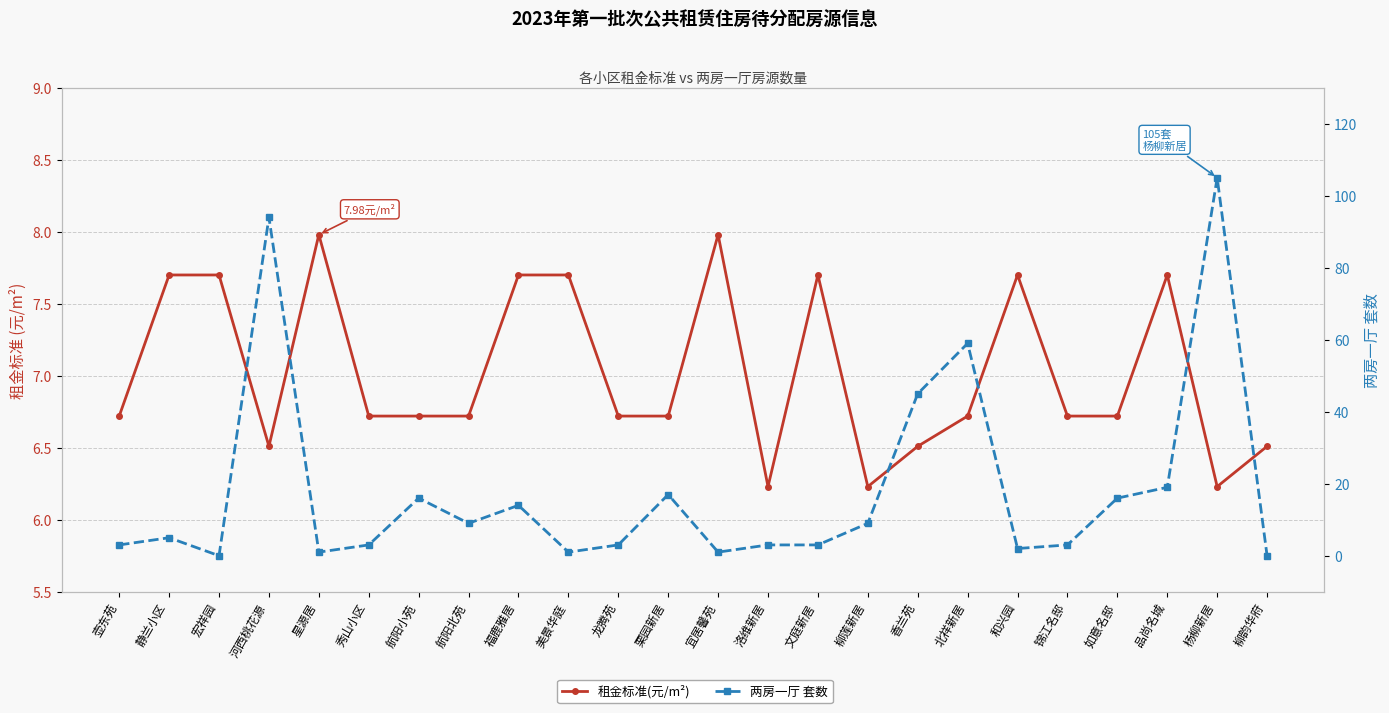

At which category does the chart reach its peak across all series?

杨柳新居